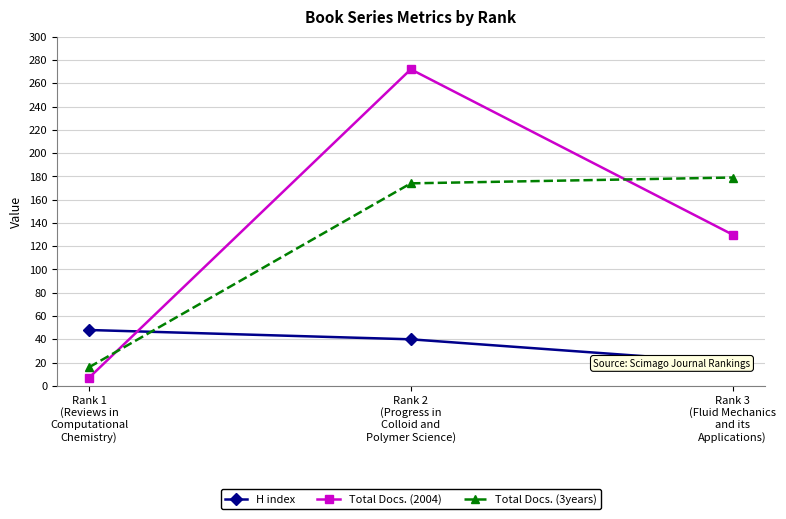

Is it true that Total Docs. (2004) equals 2 at Rank 1
(Reviews in
Computational
Chemistry)?

False